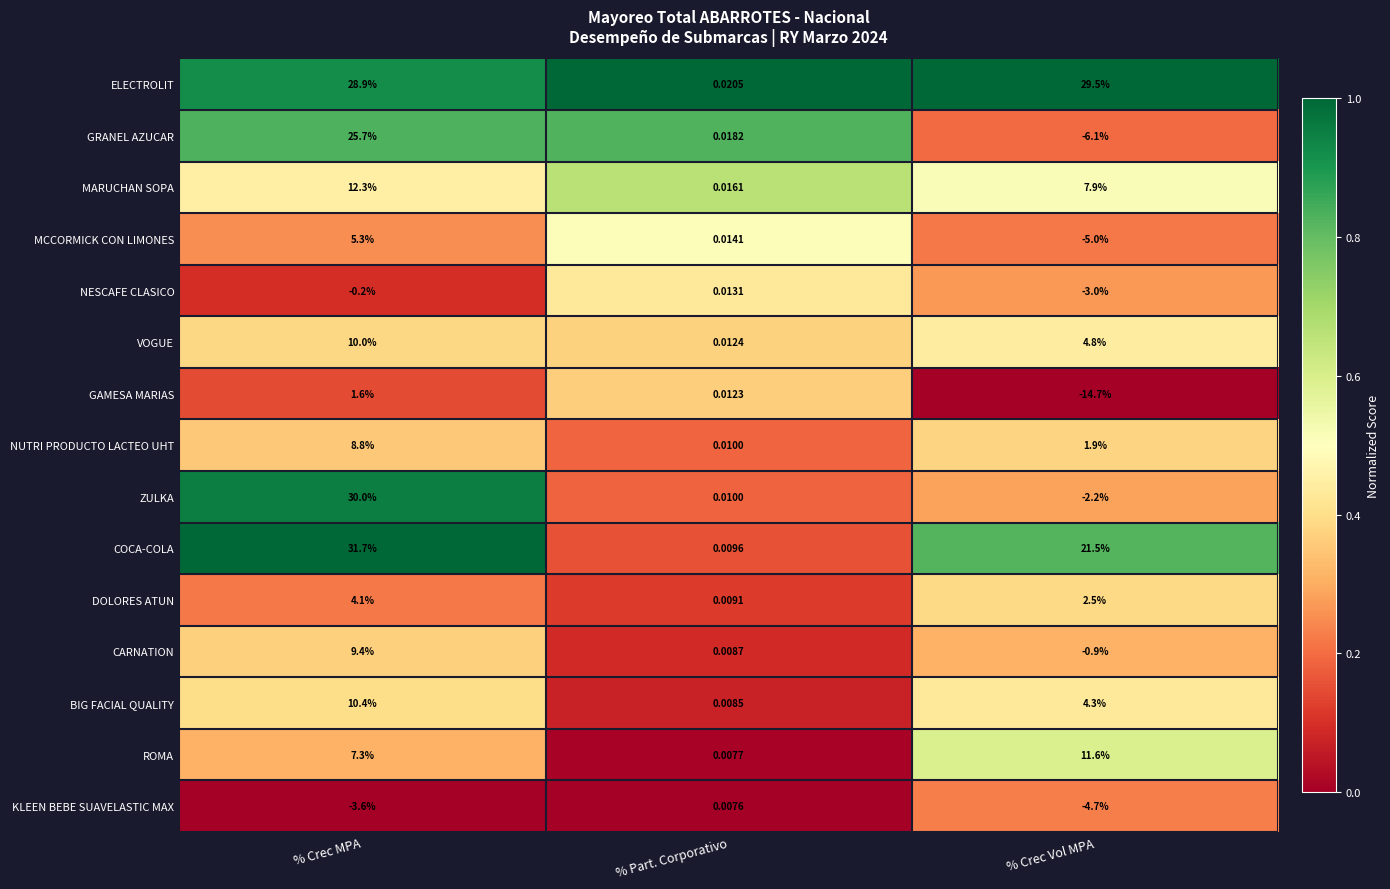

Which series has the largest total across all categories?

ELECTROLIT